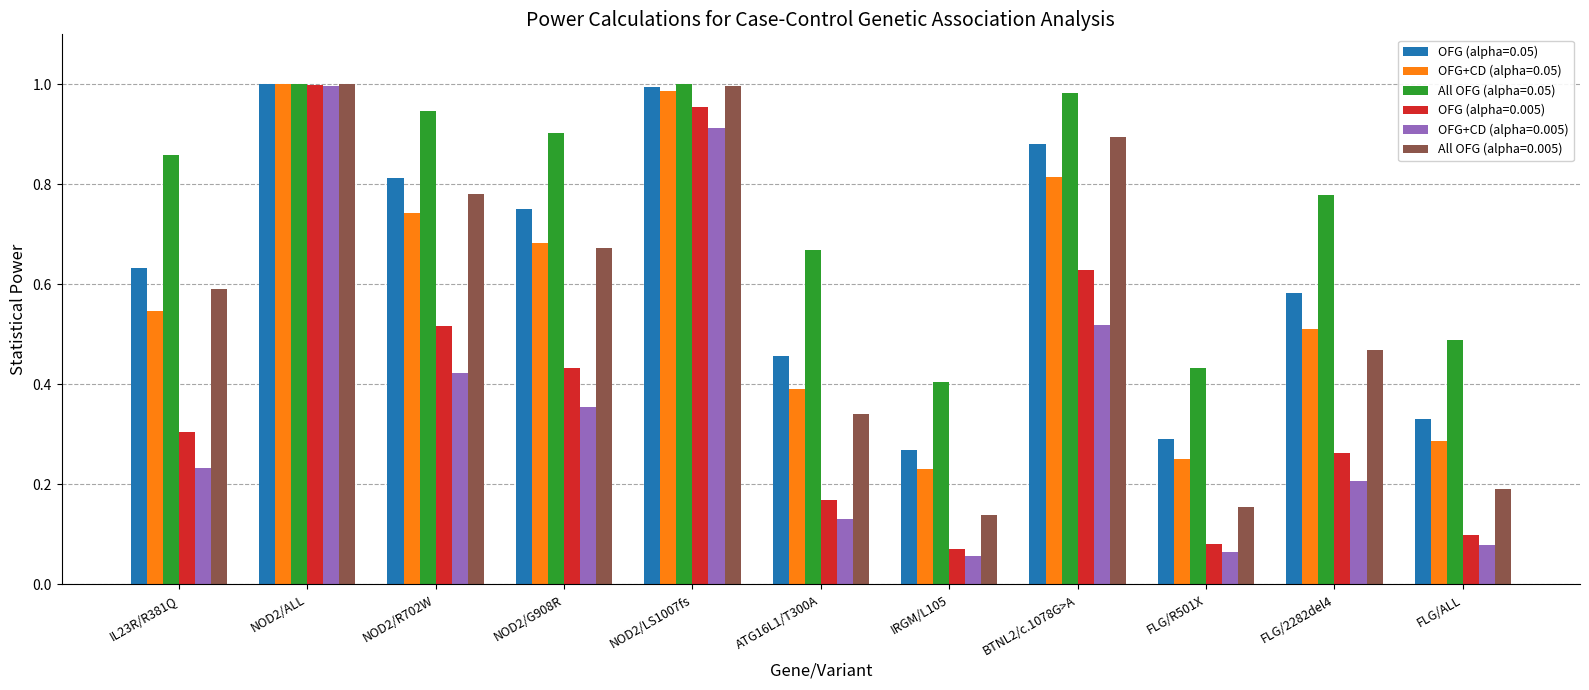

Which category has the lowest value in the All OFG (alpha=0.05) series?

IRGM/L105